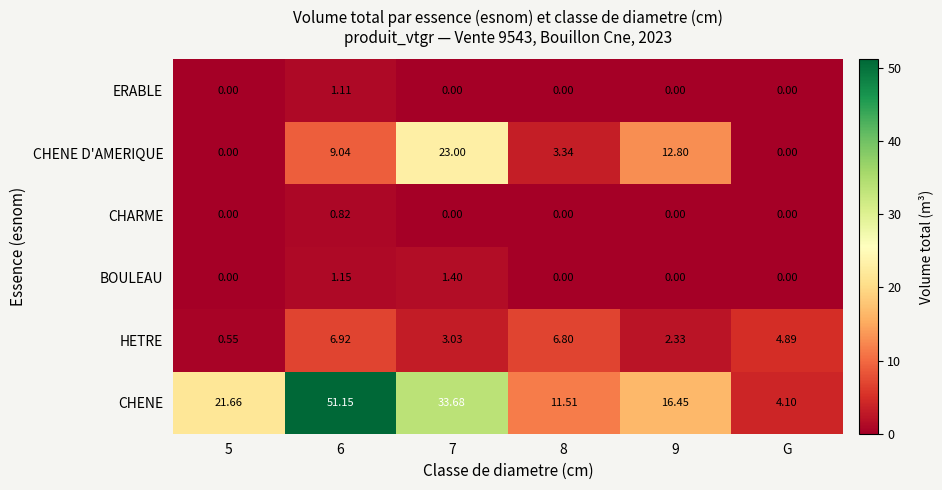

Rank the series by their maximum value, from highest to lowest.

CHENE, CHENE D'AMERIQUE, HETRE, BOULEAU, ERABLE, CHARME